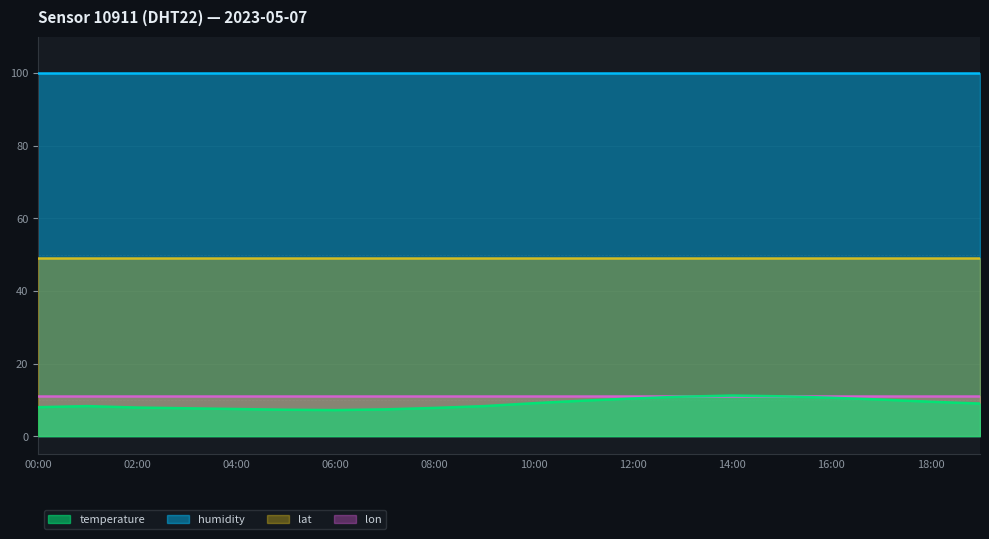

True or false: humidity and lat cross at least once.

False